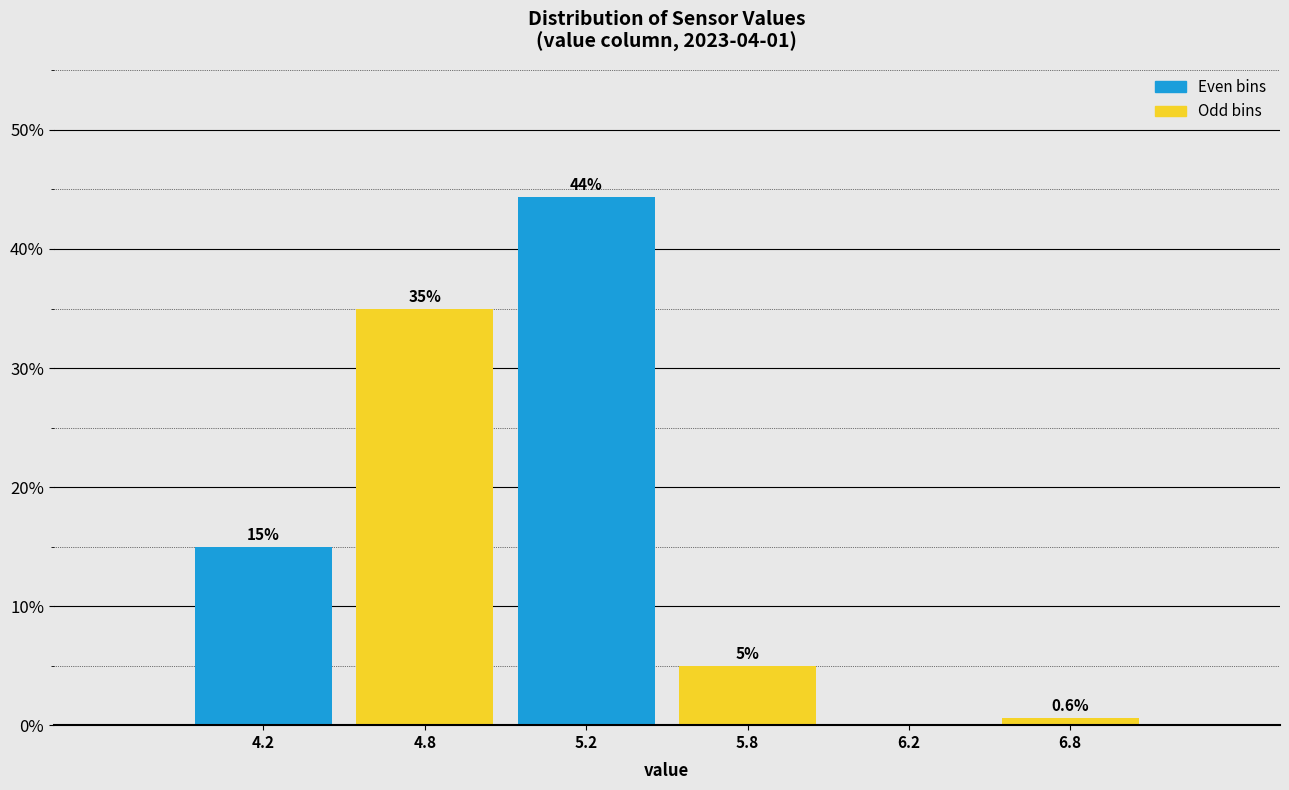

Reading right to left, list all the values displayed in this chart.

6.8=0.6	6.2=0.0	5.8=5.0	5.2=44.4	4.8=35.0	4.2=15.0